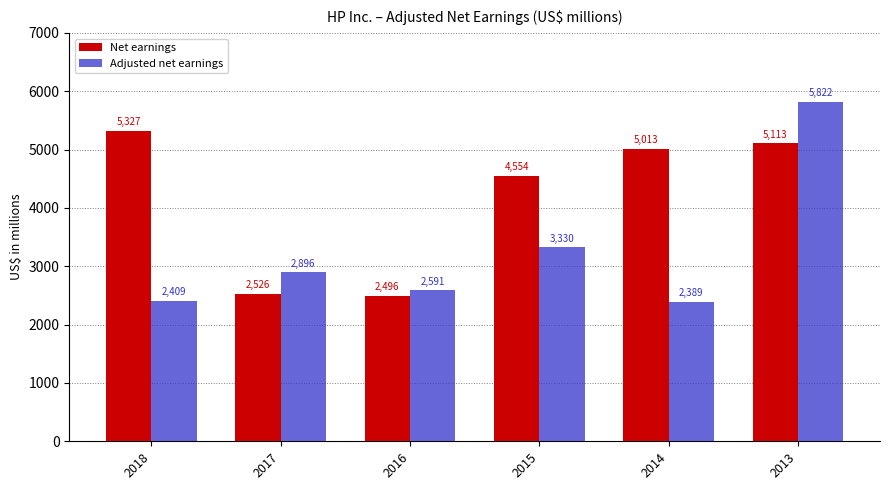

What is the smallest value displayed?

2389